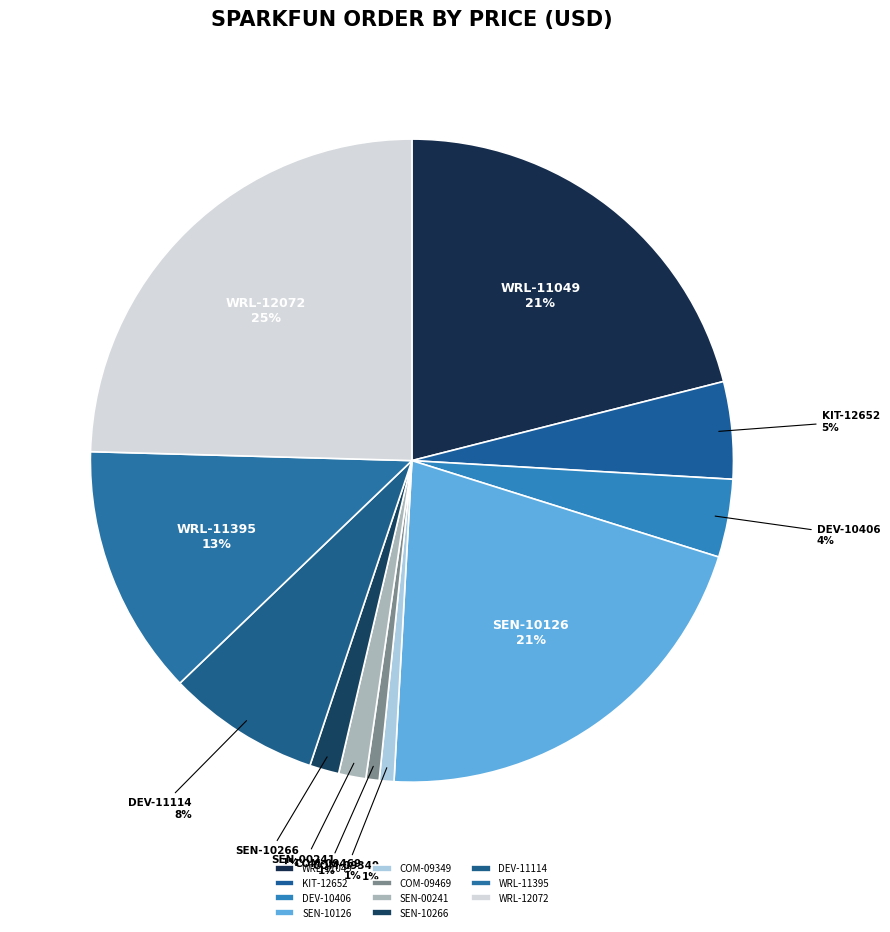

The KIT-12652 slice represents 13% of the pie. True or false?

False